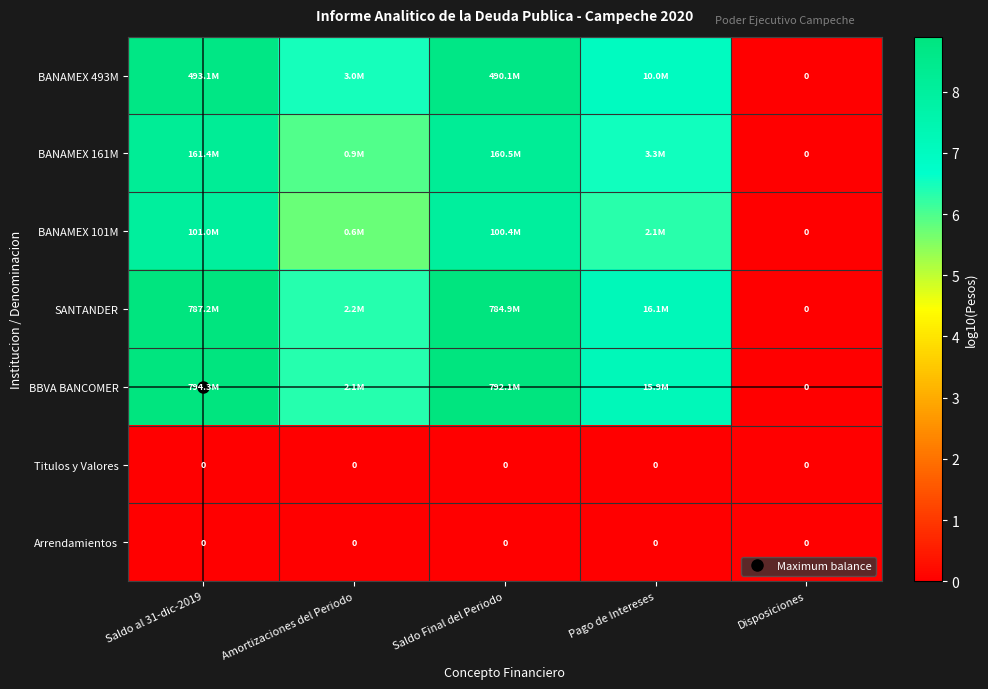

The BANAMEX 493M series shows 8.7 at Saldo al 31-dic-2019. True or false?

True